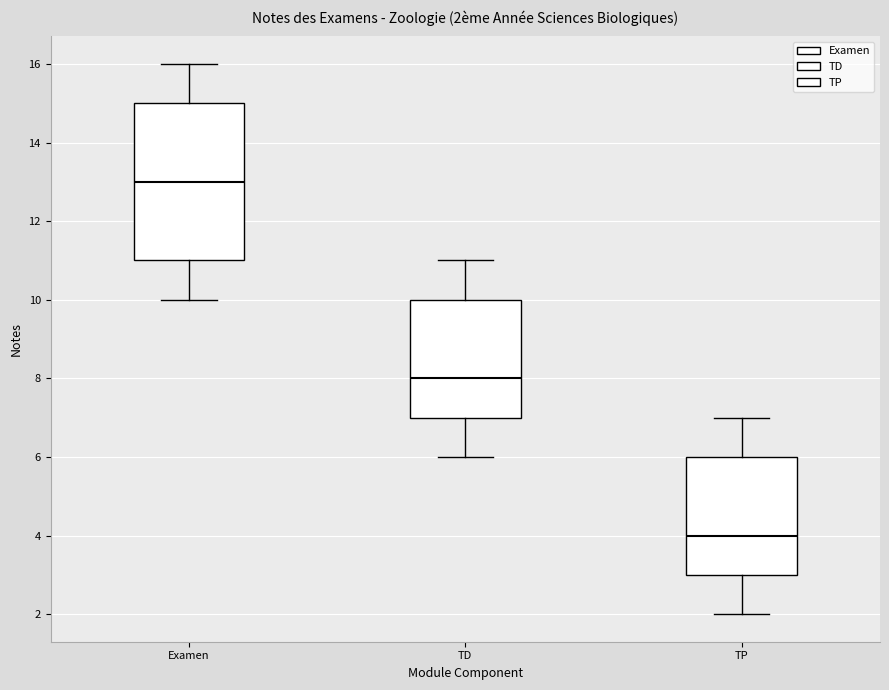

Comparing the boxes themselves (not the whiskers), which one is the tallest?

Examen